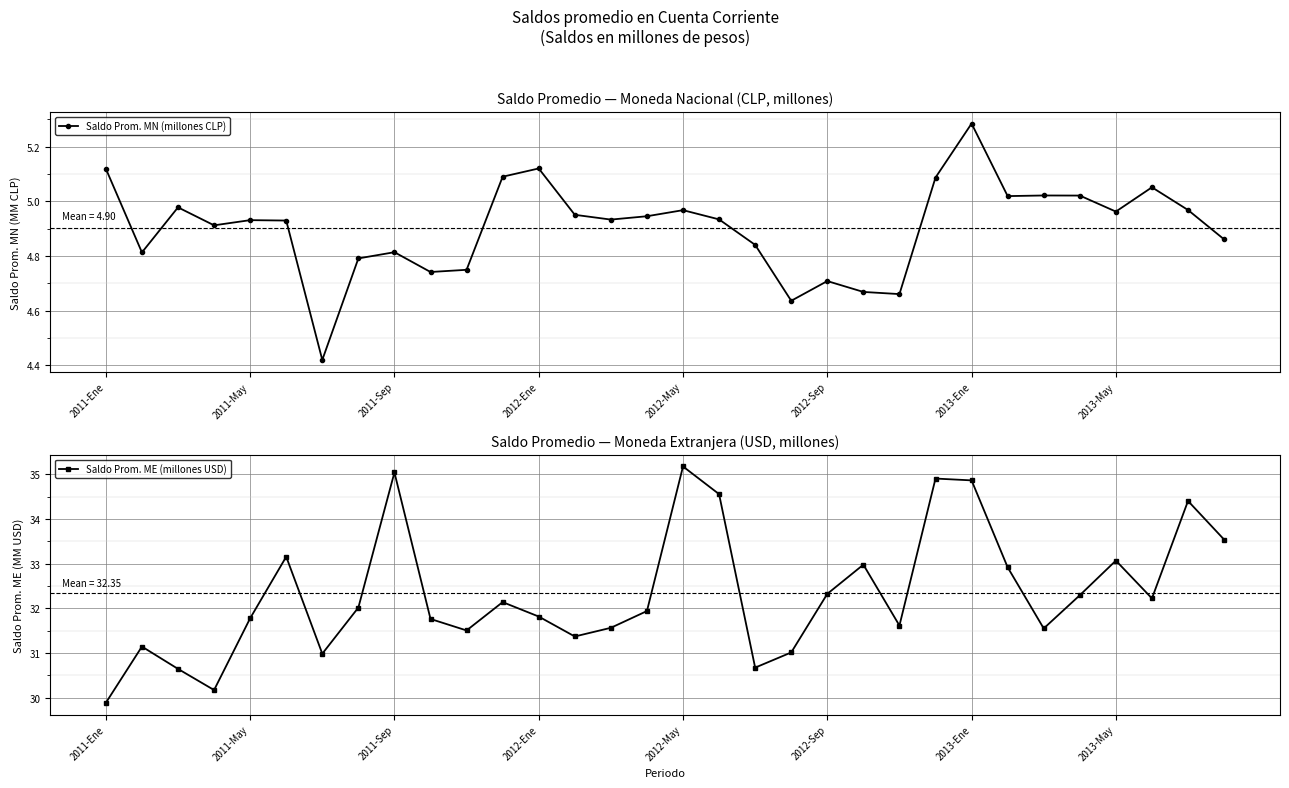

List the series in order of their peak value, highest first.

Saldo Prom. ME (millones USD), Saldo Prom. MN (millones CLP)